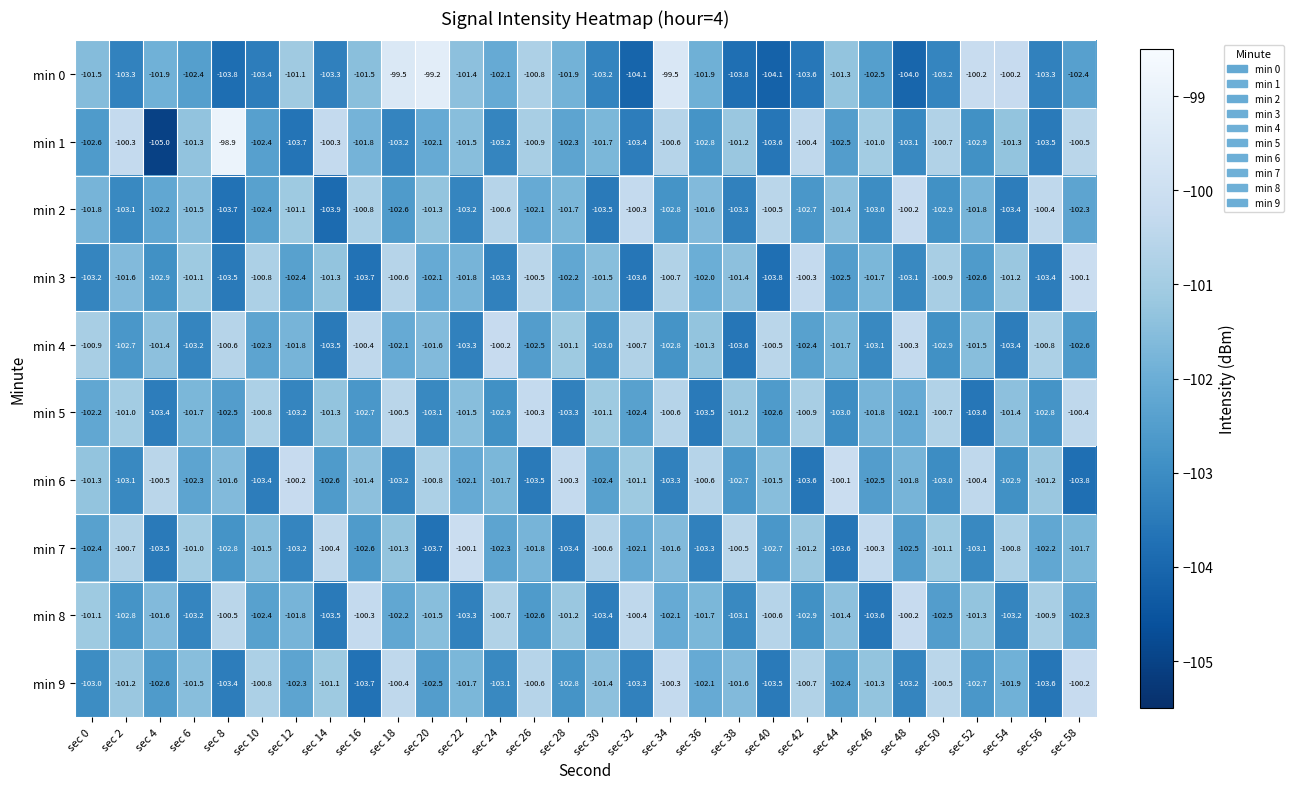

Which label corresponds to the largest value in the chart?

sec 8